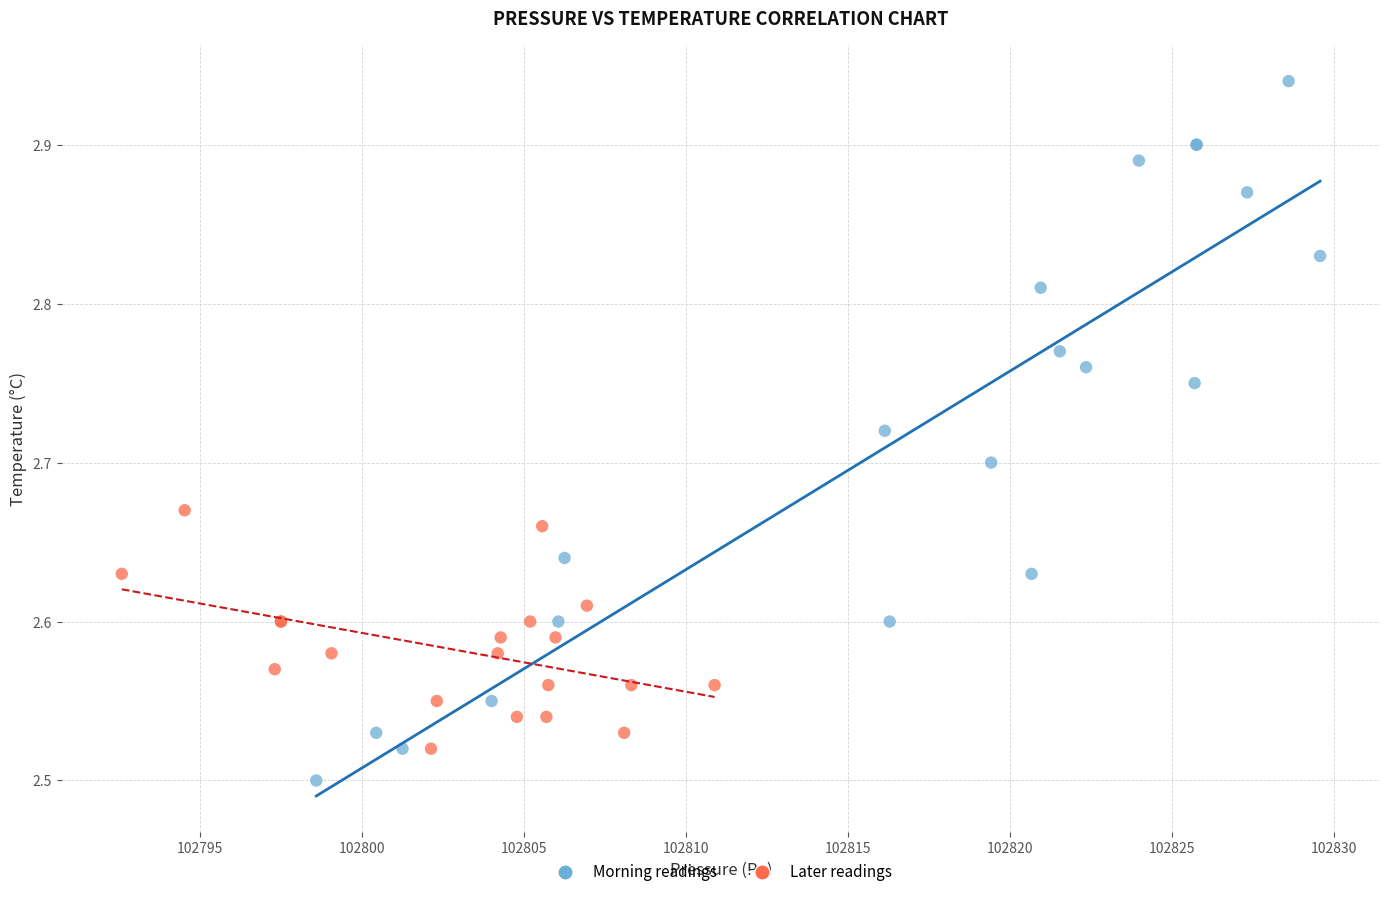

Which series reaches the maximum Y coordinate?

Morning readings